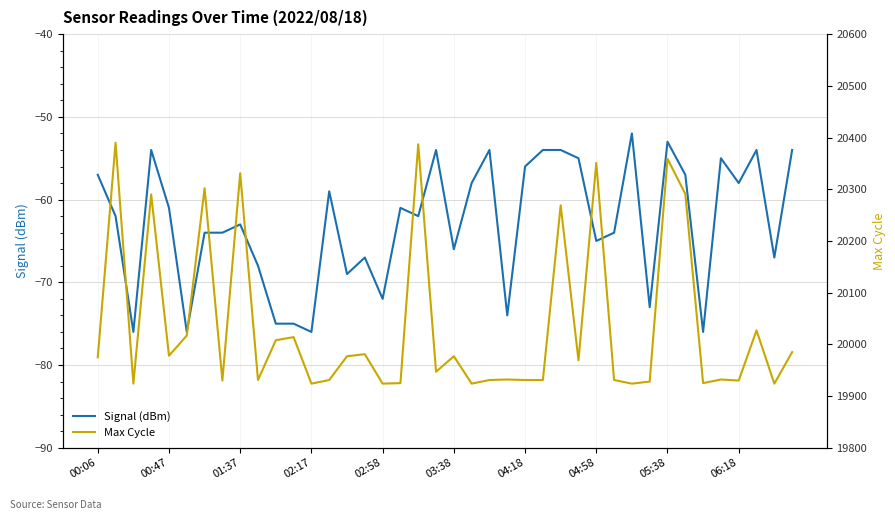

True or false: Signal (dBm) has a value of -65 at 04:58.

True